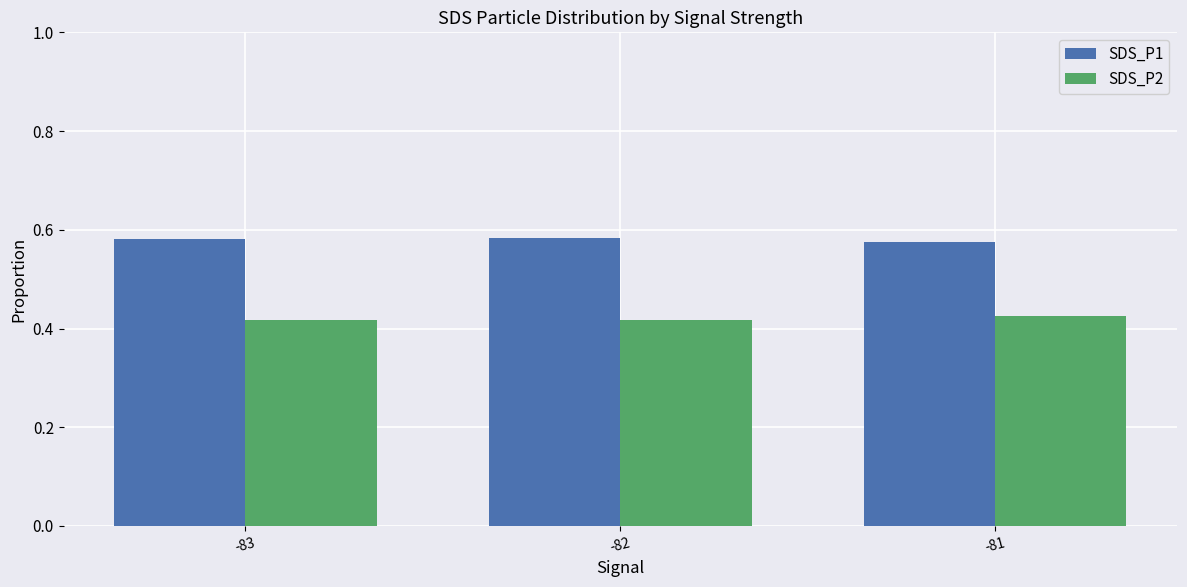

How many categories are shown in the chart?

3